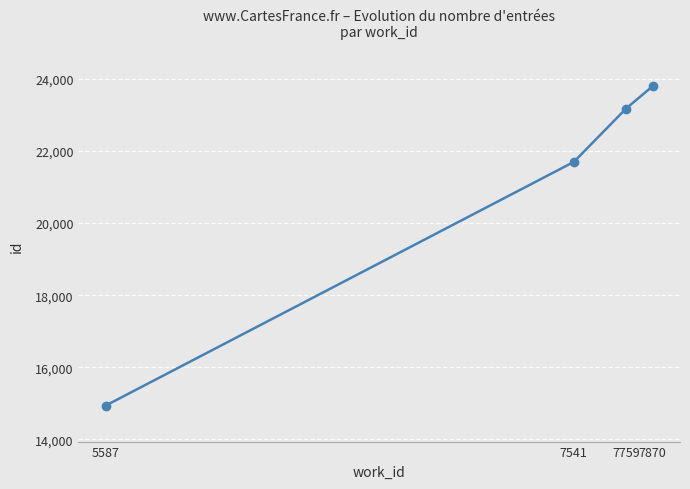

True or false: there are more than 2 points higher than both neighbors.

False